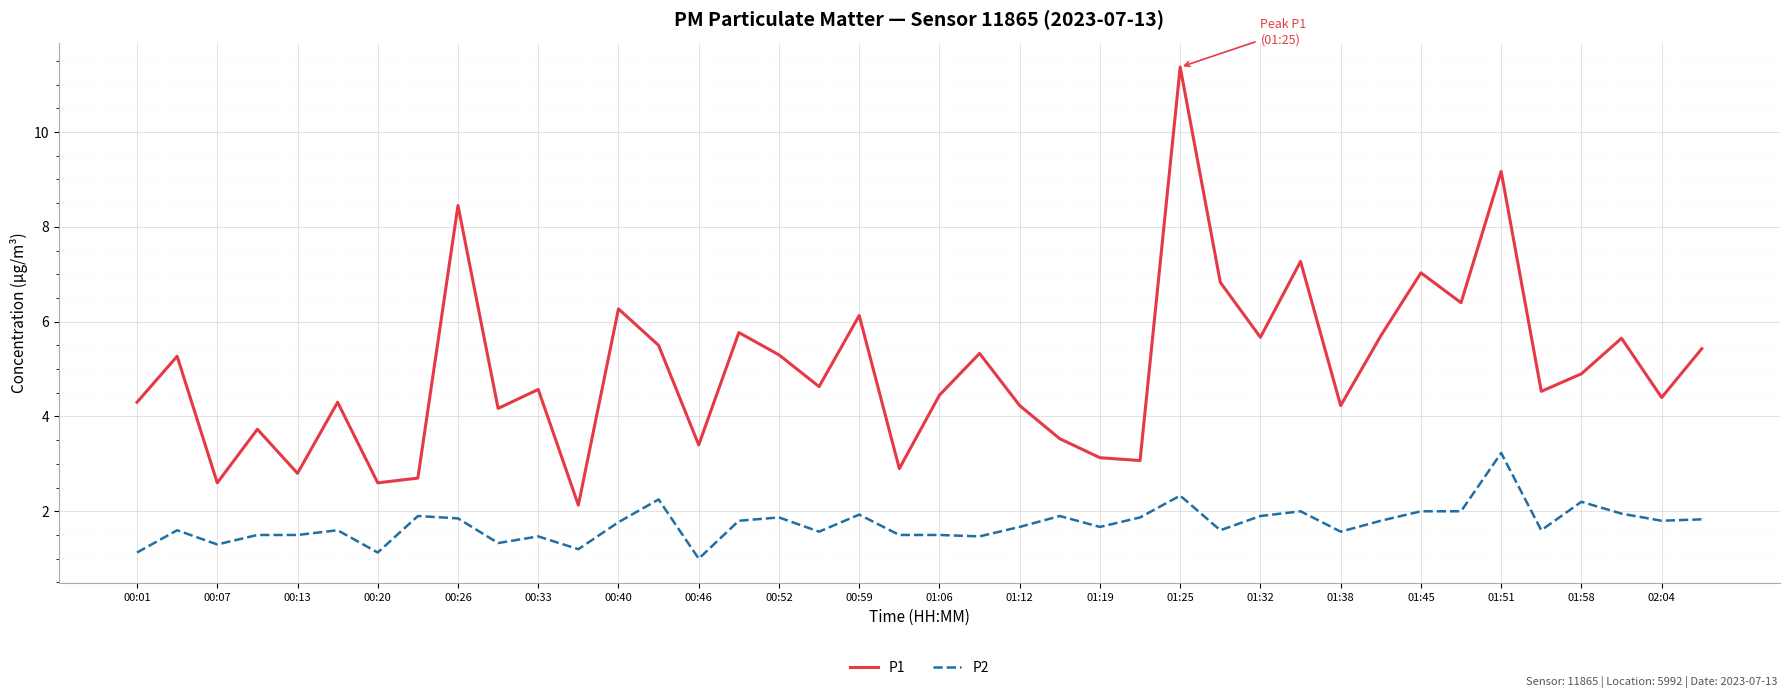

How many values in the P2 series exceed 1?

39